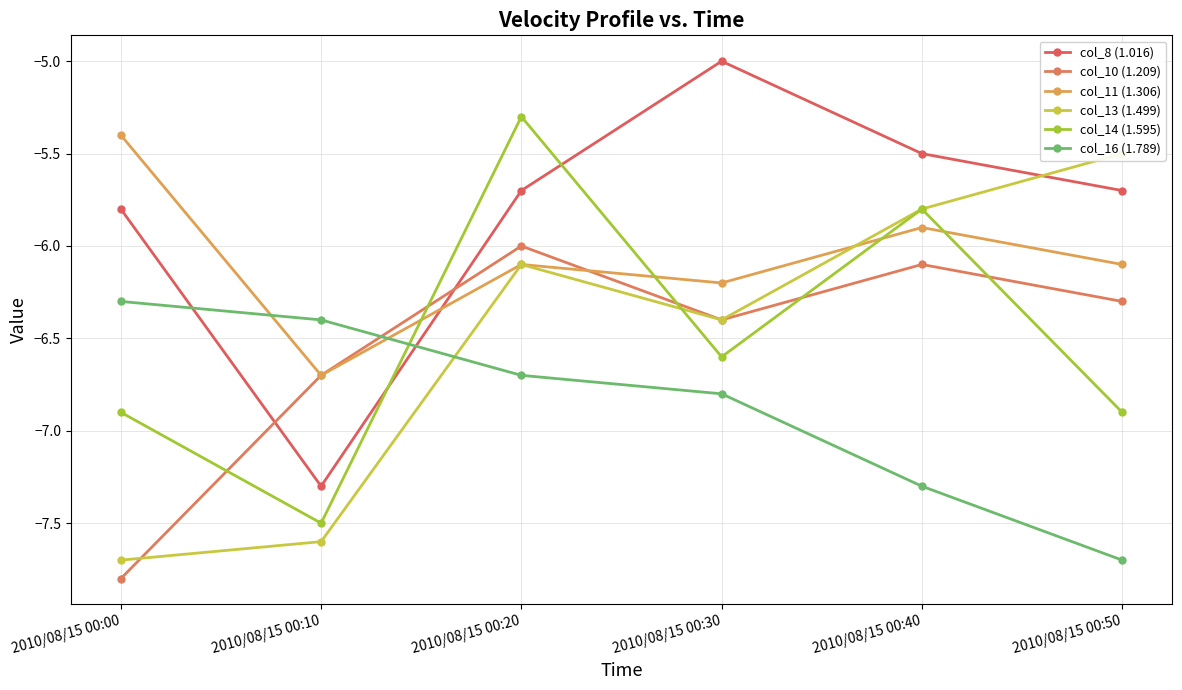

How many intersections are there between col_16 (1.789) and col_13 (1.499)?

1